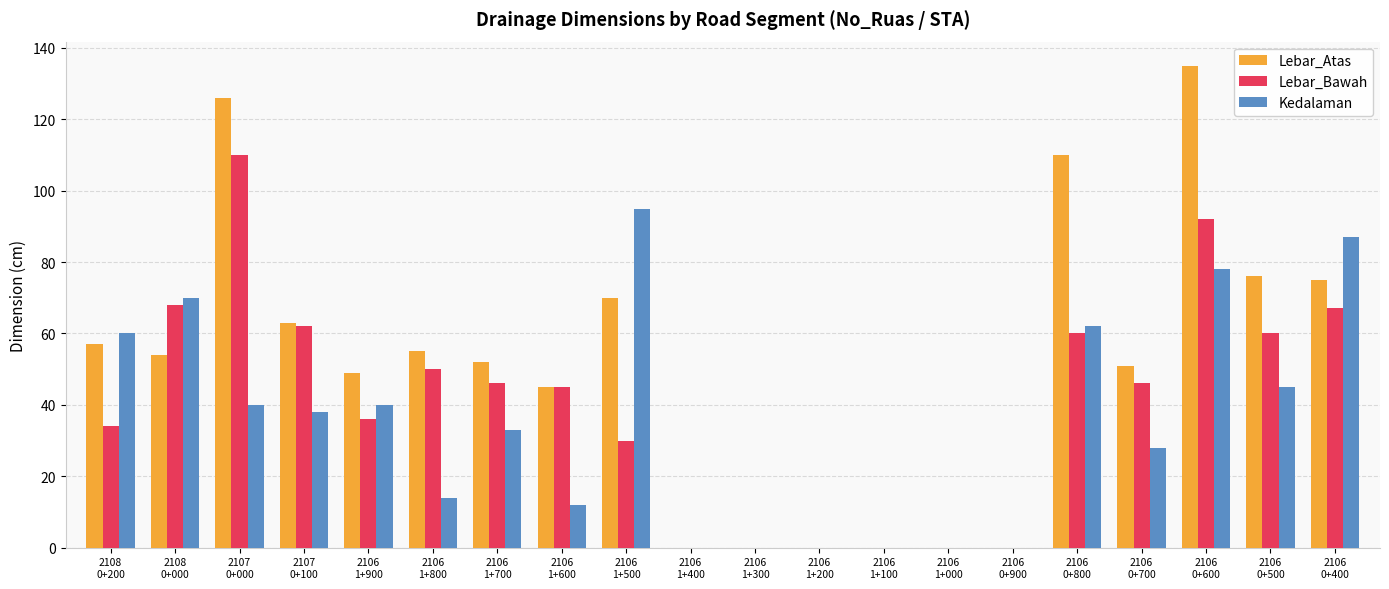

Reading right to left, transcribe all the data shown in this chart.

Lebar_Atas: 75	76	135	51	110	0	0	0	0	0	0	70	45	52	55	49	63	126	54	57
Lebar_Bawah: 67	60	92	46	60	0	0	0	0	0	0	30	45	46	50	36	62	110	68	34
Kedalaman: 87	45	78	28	62	0	0	0	0	0	0	95	12	33	14	40	38	40	70	60